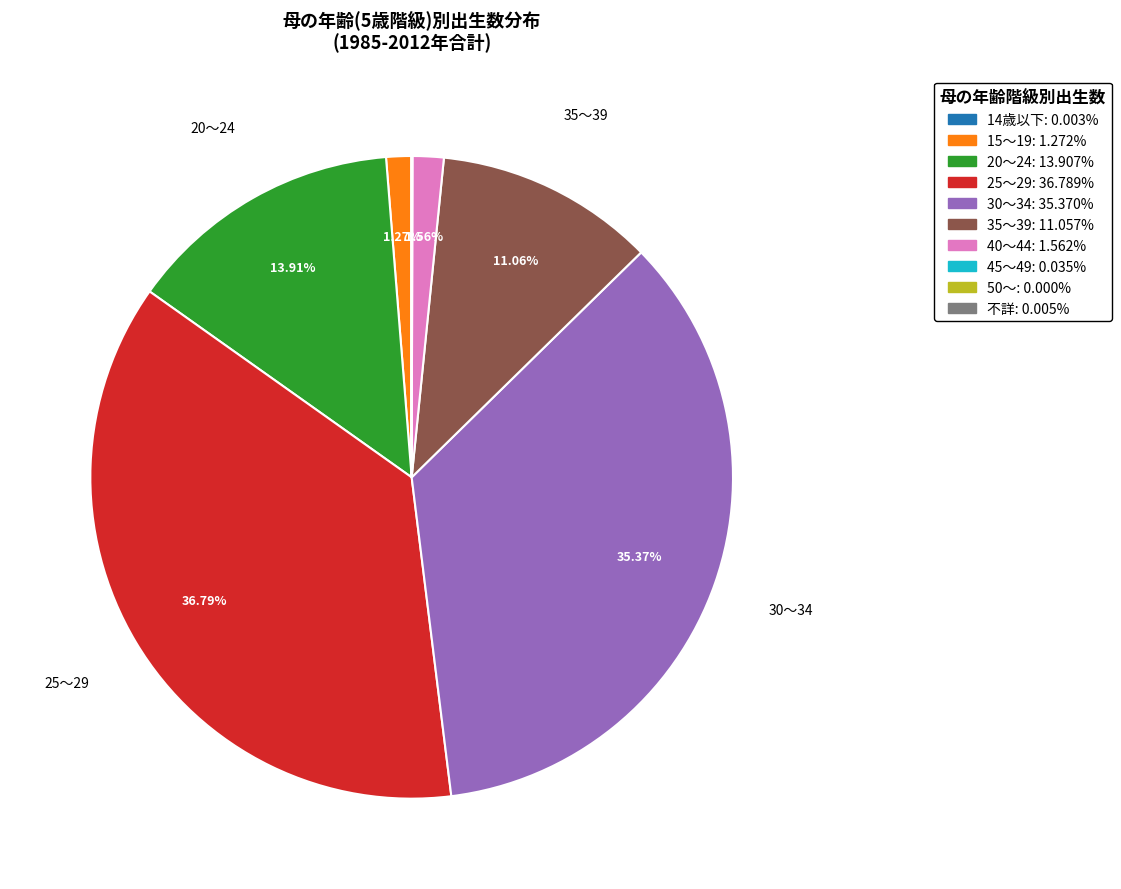

Approximately how many times larger is the value at 15～19 compared to 20～24?

0.1